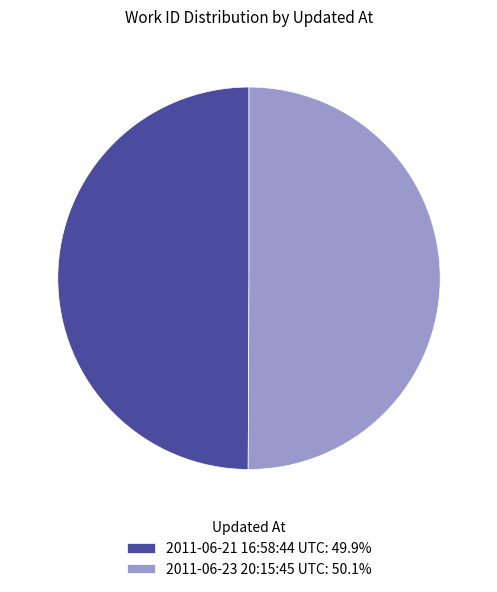

Do 2011-06-21 16:58:44 UTC: 49.9% and 2011-06-23 20:15:45 UTC: 50.1% together represent more than half of the pie?

Yes